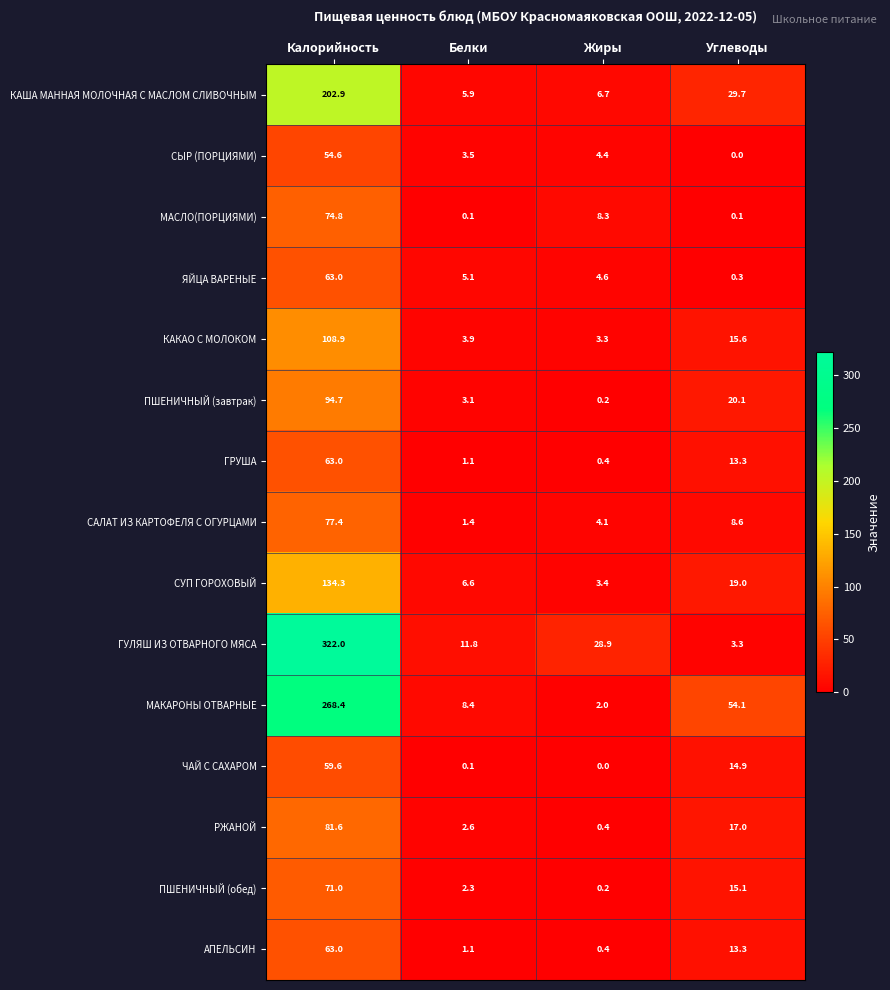

How many data points does each series have?

4